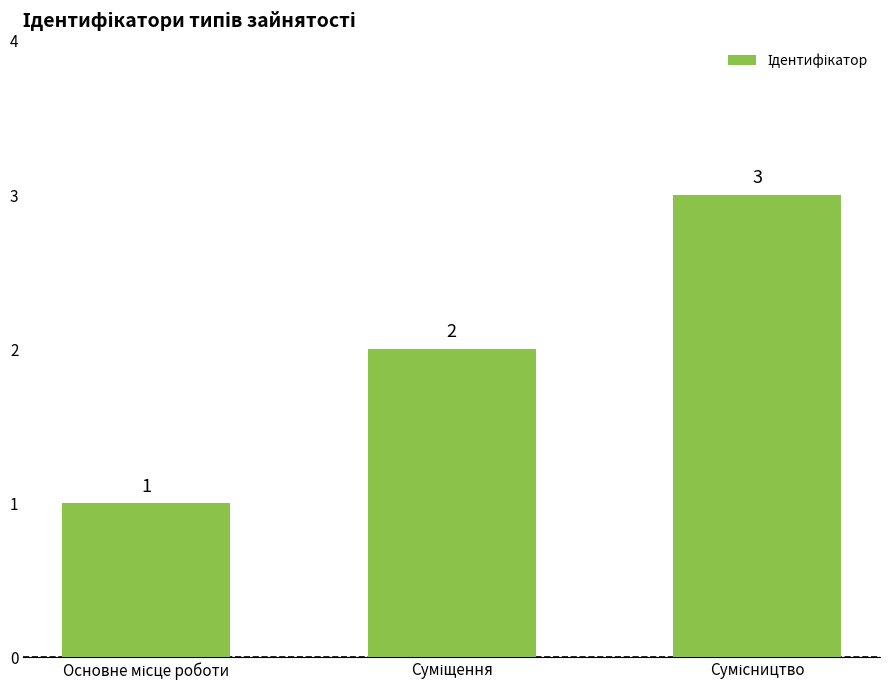

How many bars are there in total?

3